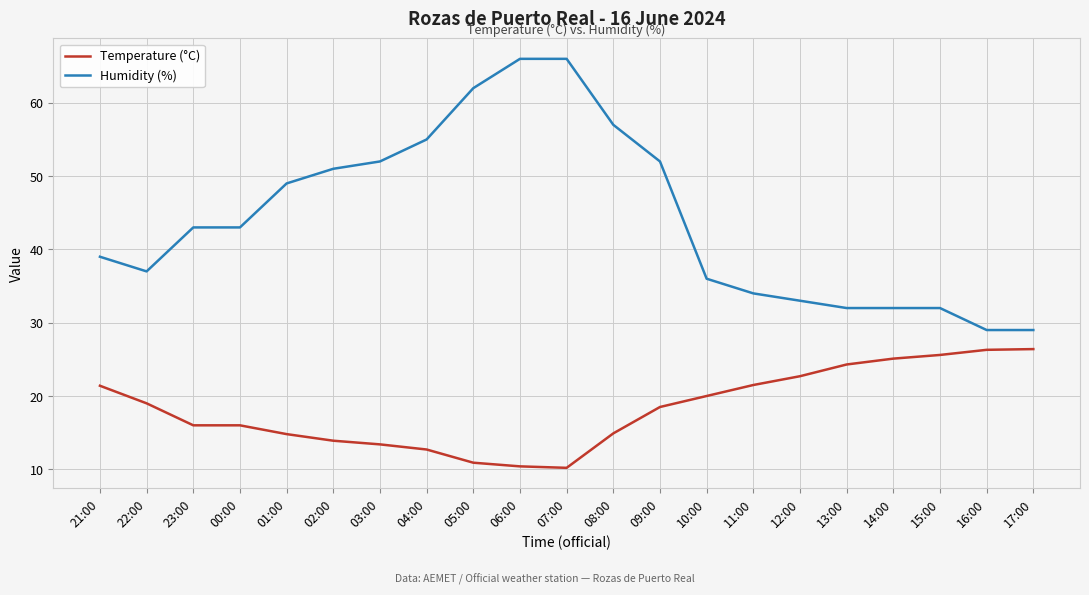

Rank the series by their average value, from lowest to highest.

Temperature (°C), Humidity (%)